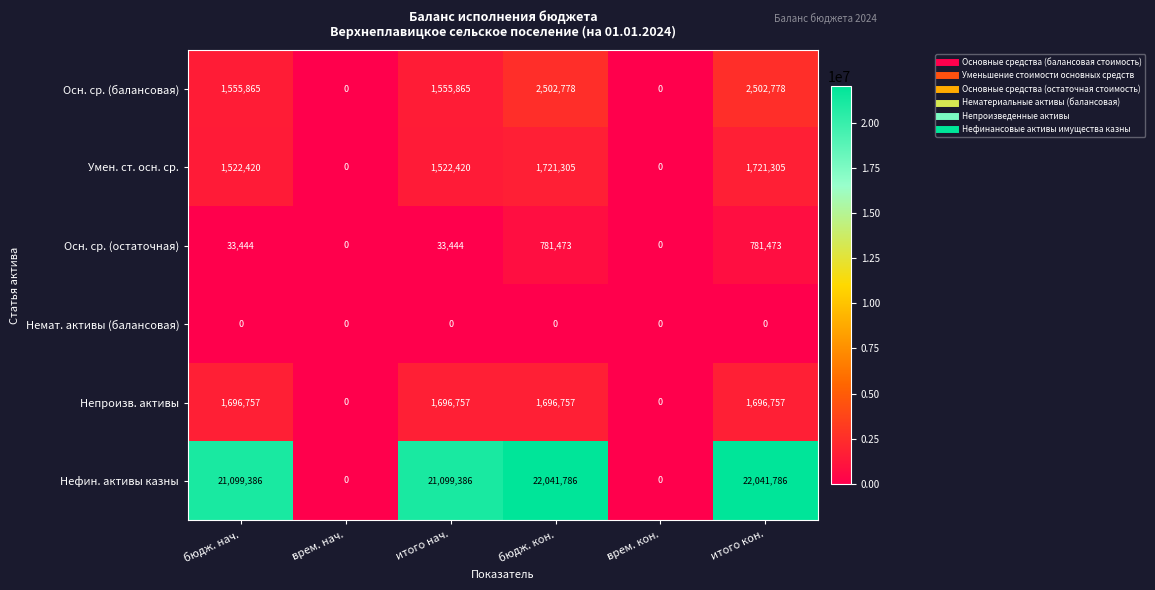

What is the spread (max minus min) of values at итого кон.?

22041786